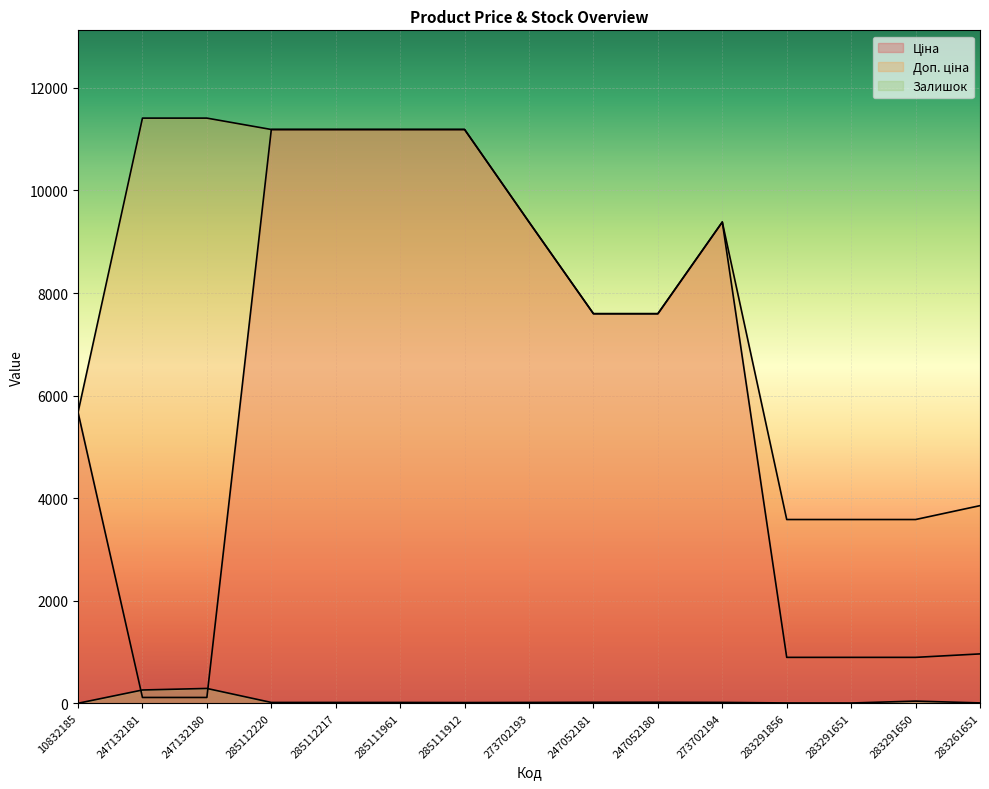

At which label does Залишок first exceed 17?

247132181